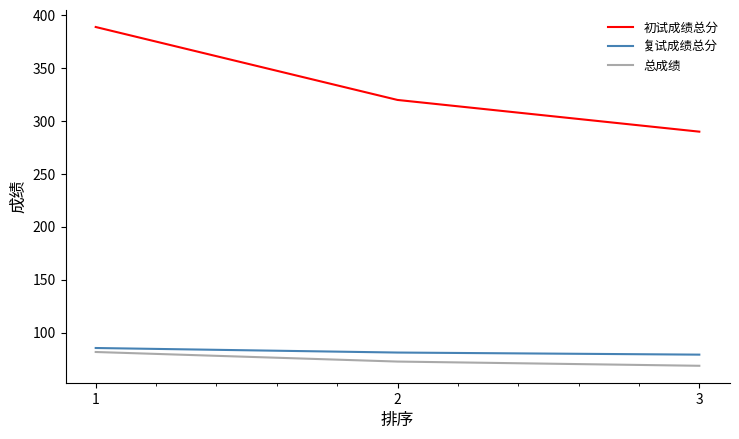

What is the minimum value for 复试成绩总分?

79.1